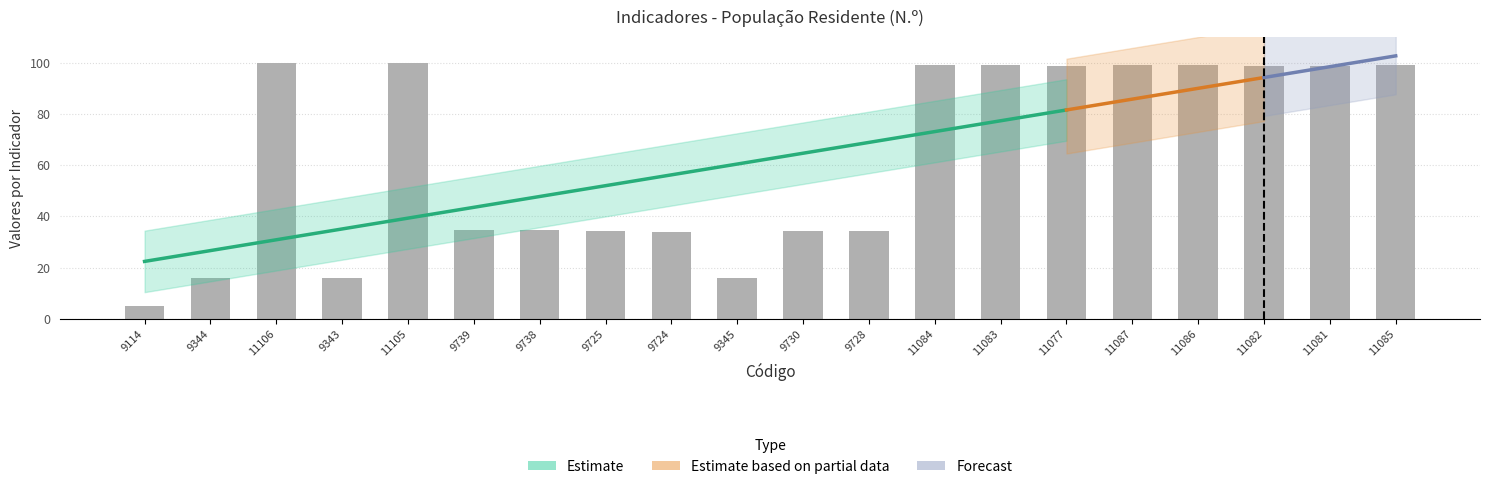

How many bars are there in total?

20